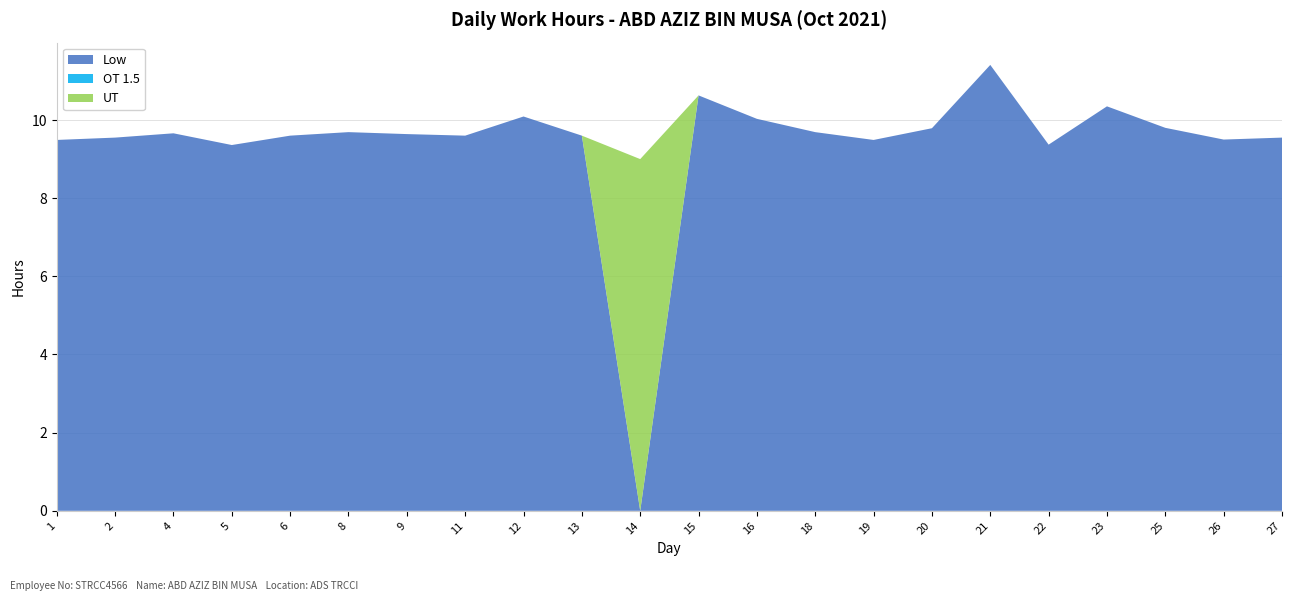

Reading right to left, list all the values displayed in this chart.

Low: 27=9.6	26=9.5	25=9.8	23=10.3	22=9.4	21=11.4	20=9.8	19=9.5	18=9.7	16=10.0	15=10.6	14=0.0	13=9.6	12=10.1	11=9.6	9=9.6	8=9.7	6=9.6	5=9.4	4=9.7	2=9.6	1=9.5
OT 1.5: 27=0.0	26=0.0	25=0.0	23=0.0	22=0.0	21=0.0	20=0.0	19=0.0	18=0.0	16=0.0	15=0.0	14=0.0	13=0.0	12=0.0	11=0.0	9=0.0	8=0.0	6=0.0	5=0.0	4=0.0	2=0.0	1=0.0
UT: 27=0.0	26=0.0	25=0.0	23=0.0	22=0.0	21=0.0	20=0.0	19=0.0	18=0.0	16=0.0	15=0.0	14=9.0	13=0.0	12=0.0	11=0.0	9=0.0	8=0.0	6=0.0	5=0.0	4=0.0	2=0.0	1=0.0